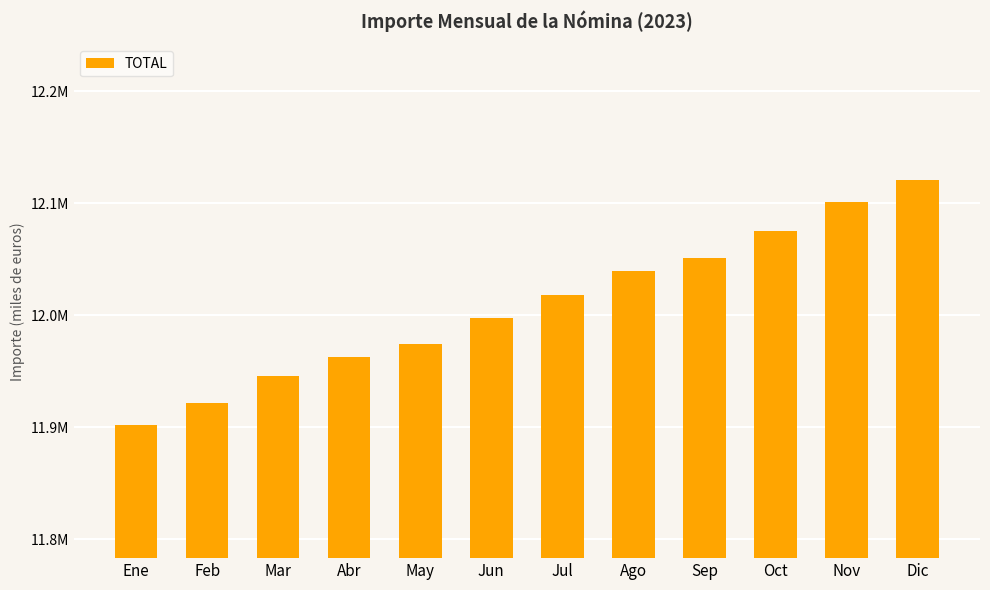

Reading left to right, what are all the values shown in this chart?

11902110.6	11921936.0	11945629.9	11962664.1	11974340.0	11997197.9	12017761.7	12039160.5	12051390.5	12075319.8	12100798.8	12120784.6